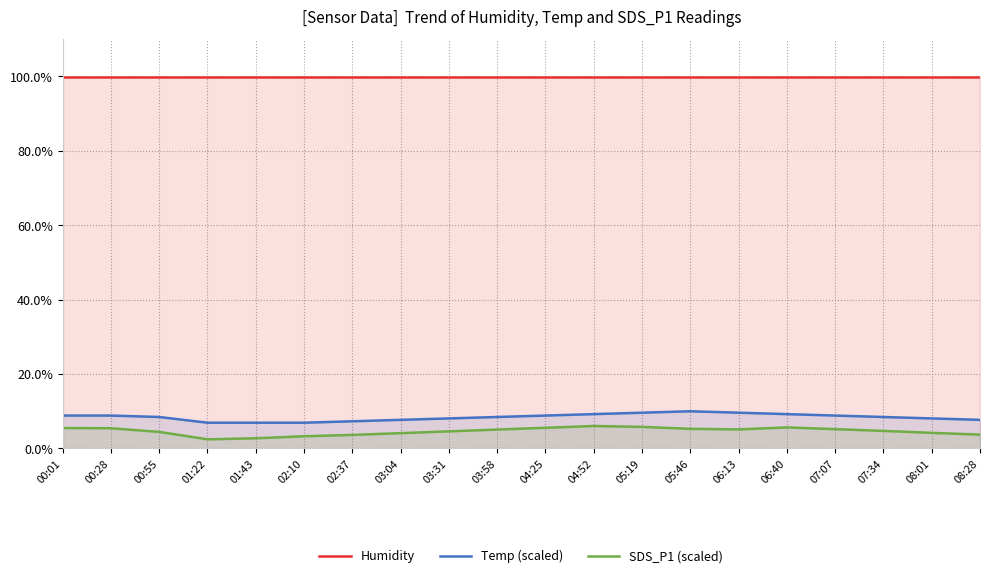

Rank the series by their maximum value, from highest to lowest.

Humidity, Temp (scaled), SDS_P1 (scaled)